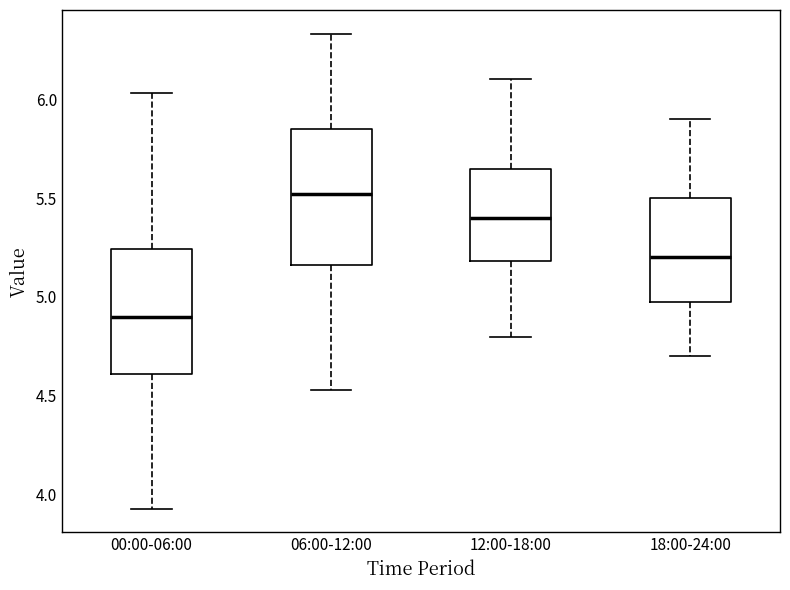

Reading left to right, transcribe this box plot: for each box, give where its median line is, the range the box spans, and where its two whiskers end, as read against the y-axis. The values are not printed on the chart, so give them approximately, as read against the axis.

00:00-06:00: median 4.90, box 4.60 to 5.25, whiskers 3.95 to 6.05
06:00-12:00: median 5.50, box 5.15 to 5.85, whiskers 4.55 to 6.35
12:00-18:00: median 5.40, box 5.20 to 5.65, whiskers 4.80 to 6.10
18:00-24:00: median 5.20, box 5.00 to 5.50, whiskers 4.70 to 5.90